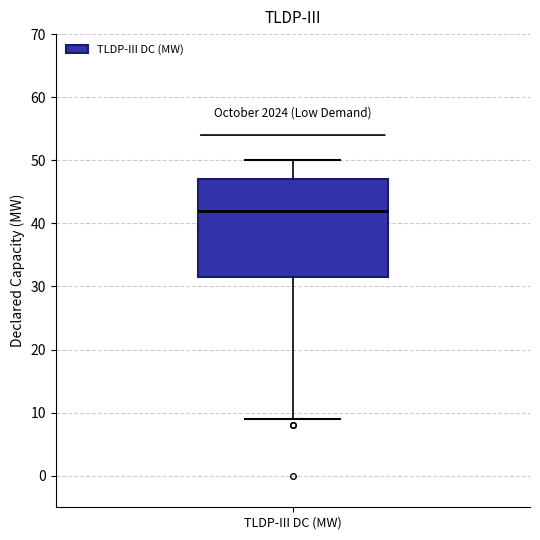

Transcribe this box plot: give where the median line is, the range the box spans, and where the two whiskers end, as read against the y-axis. The values are not printed on the chart, so give them approximately, as read against the axis.

median 42, box 32 to 47, whiskers 9 to 50